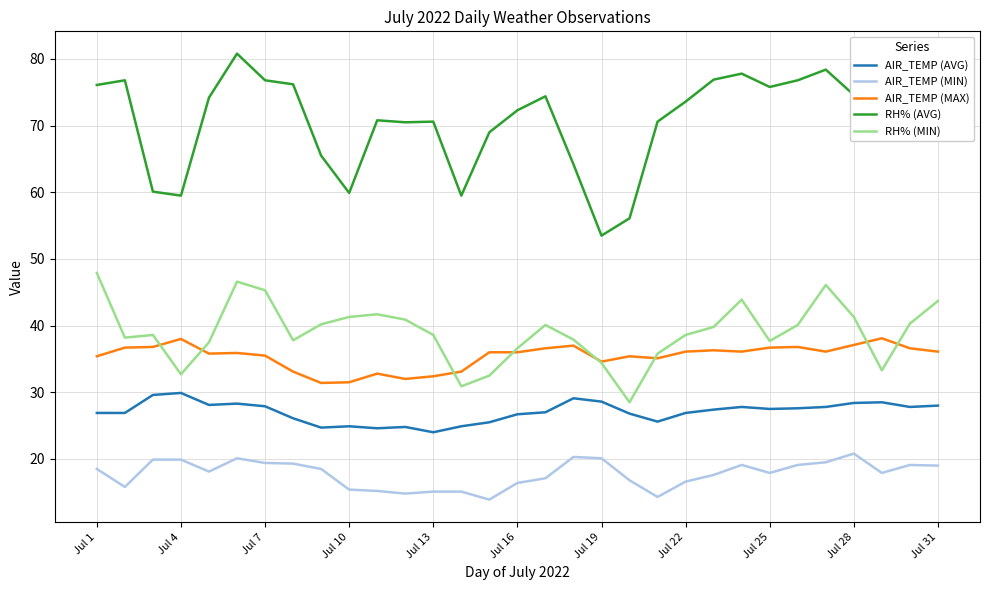

What is the difference between the maximum and minimum values in the RH% (MIN) series?

19.4